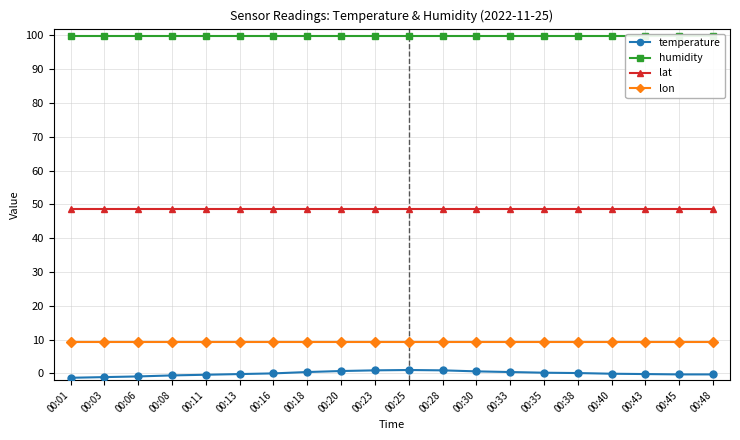

What is the average value of the lat series?

48.7